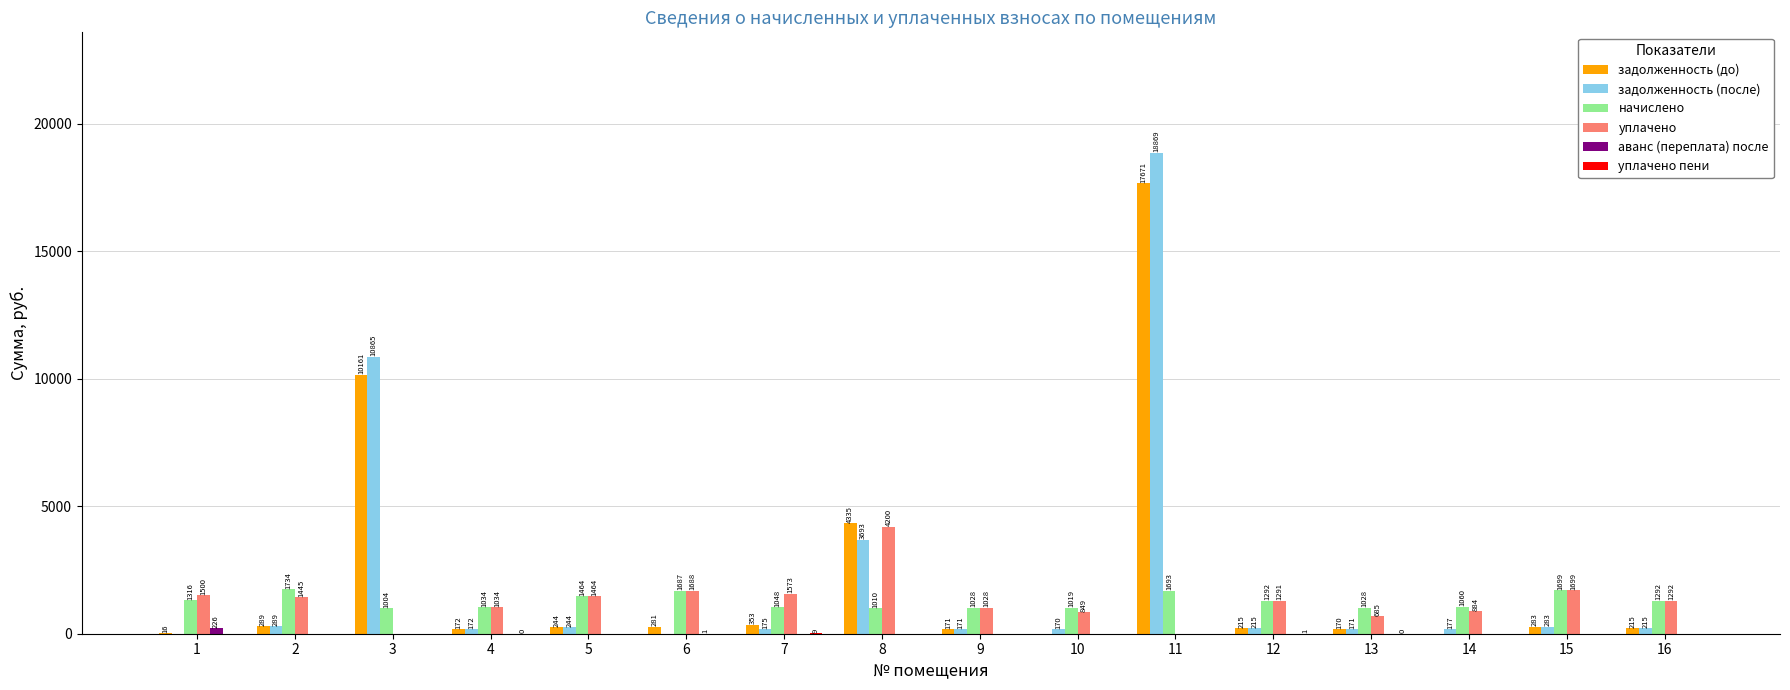

What is the maximum value for уплачено?

4200.0